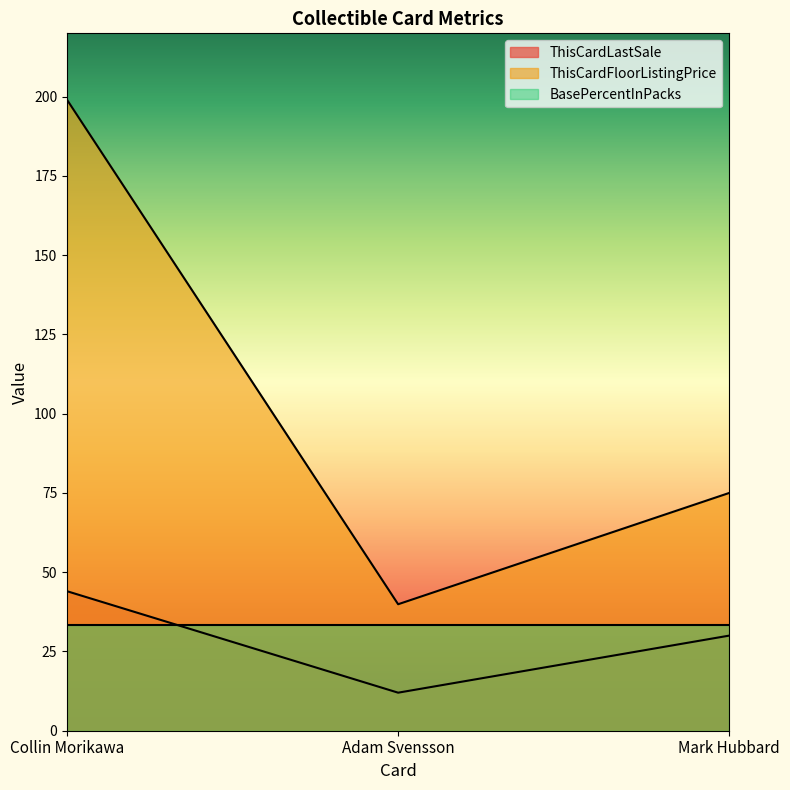

What is the average value of the ThisCardFloorListingPrice series?

104.6